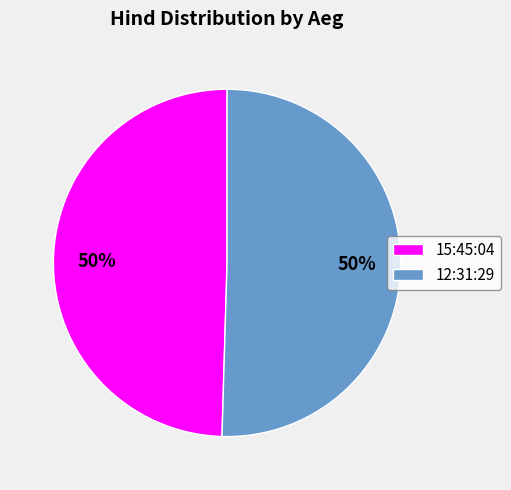

To the nearest percent, what portion does 12:31:29 represent?

50%